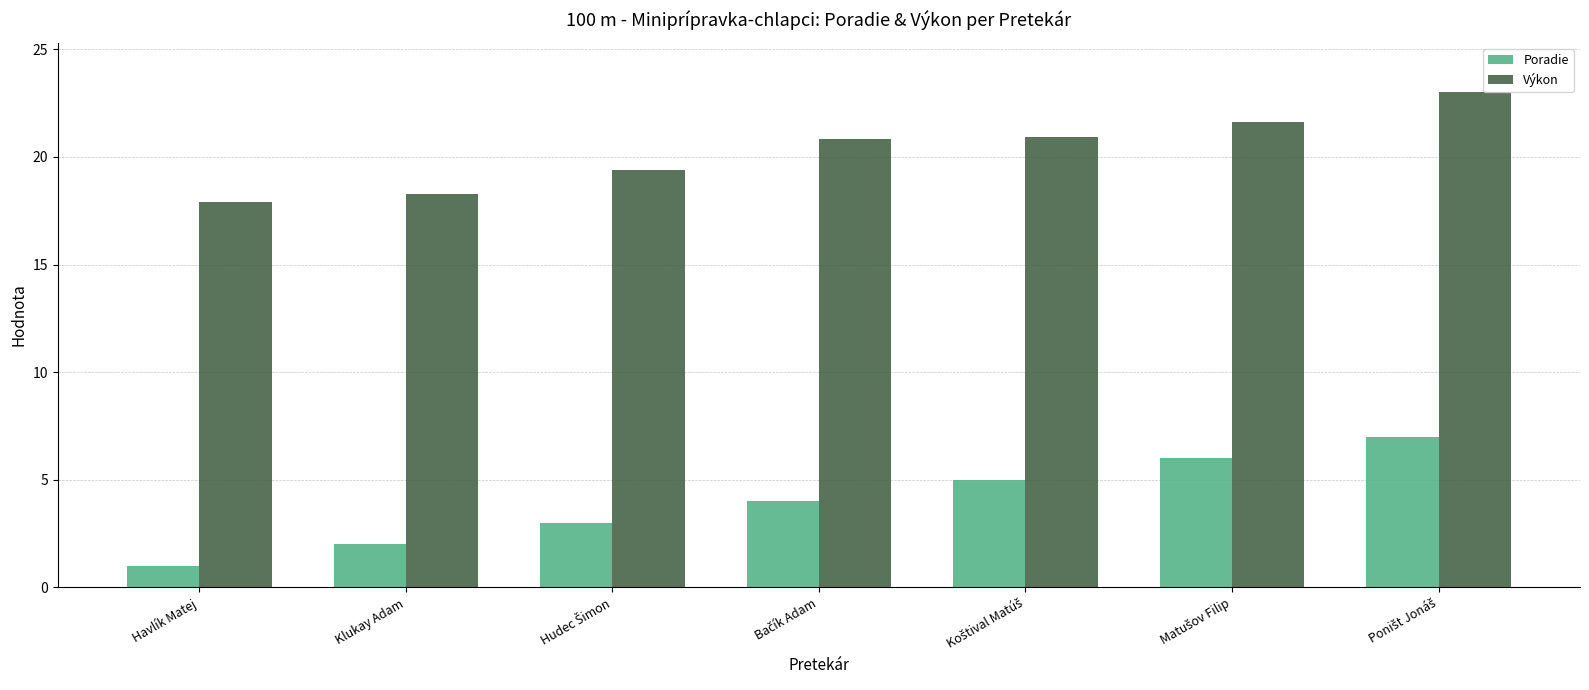

How many series are shown in this chart?

2